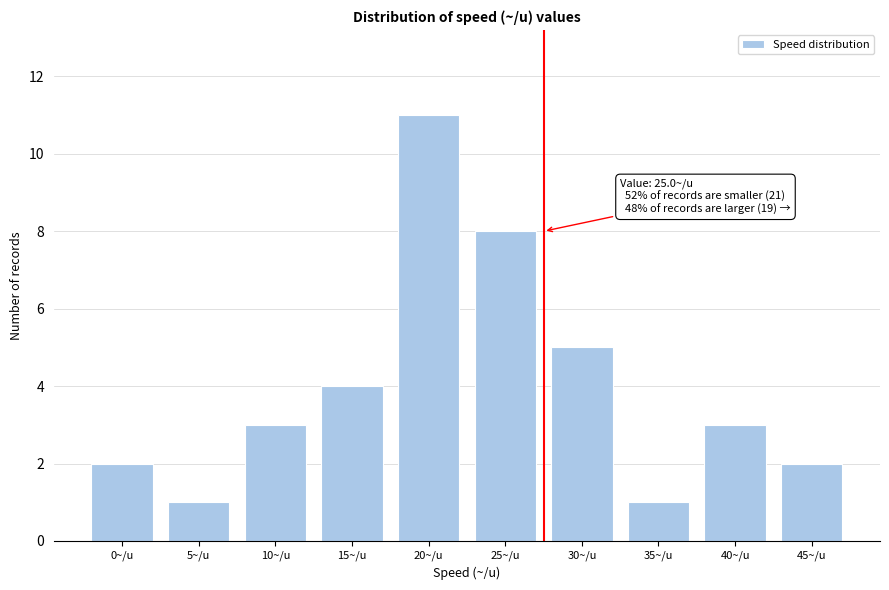

Reading right to left, what are all the values shown in this chart?

45~/u=2	40~/u=3	35~/u=1	30~/u=5	25~/u=8	20~/u=11	15~/u=4	10~/u=3	5~/u=1	0~/u=2